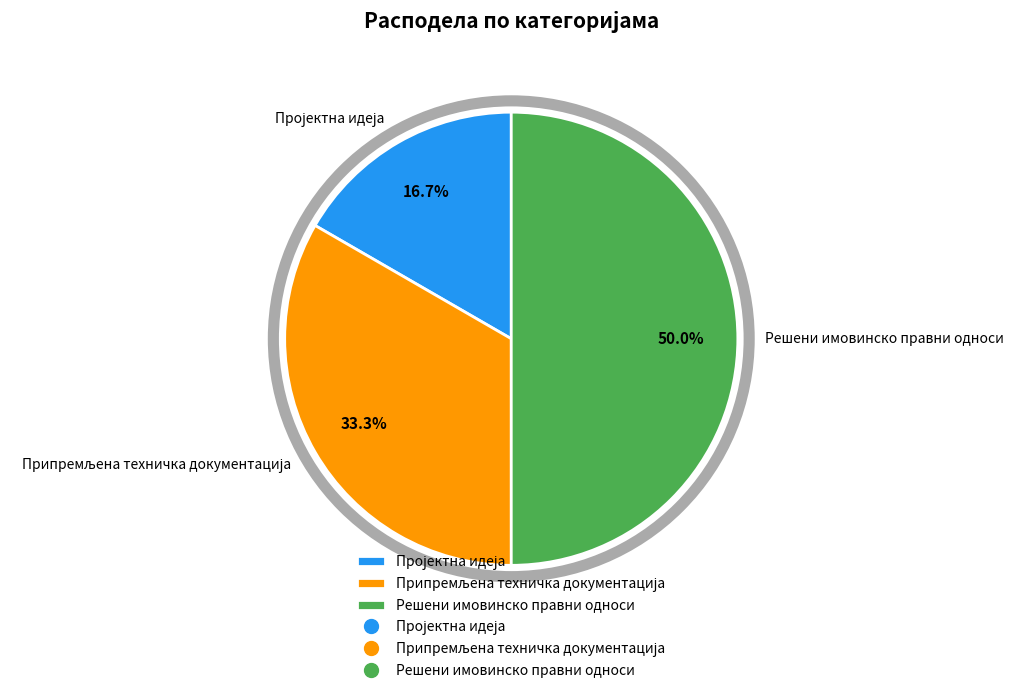

How much of the chart is everything except Решени имовинско правни односи?

50.0%